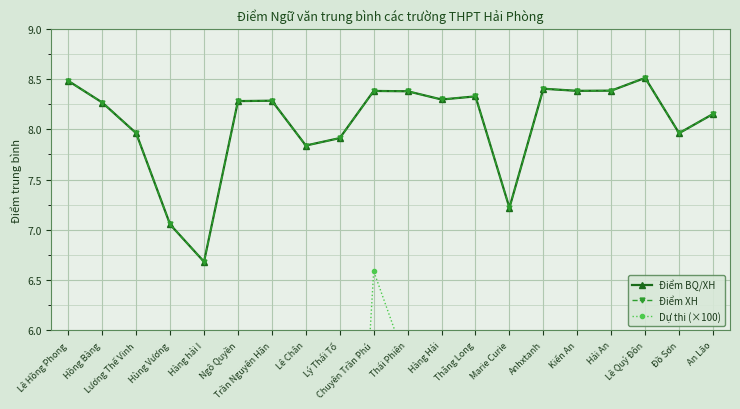

What is the label of the 6th point from the left?

Ngô Quyền